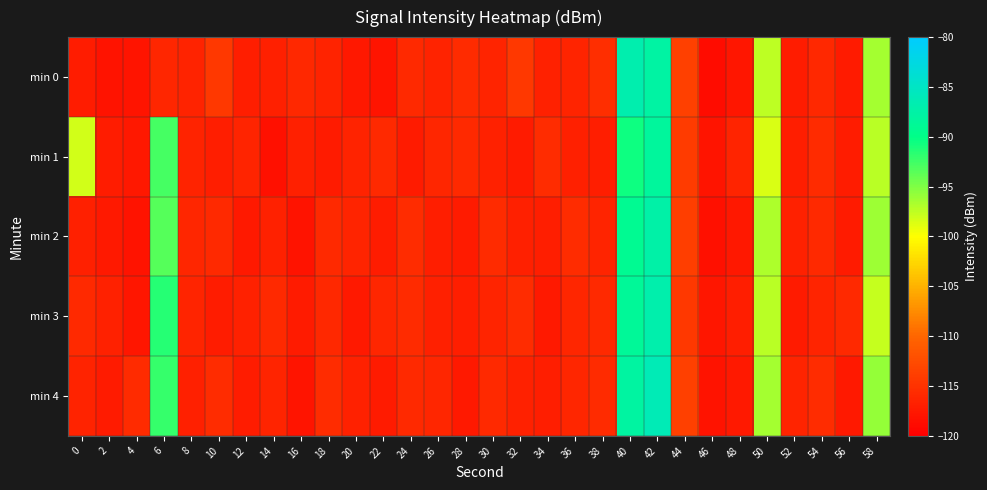

What is the lowest value of the min 0 series?

-118.6